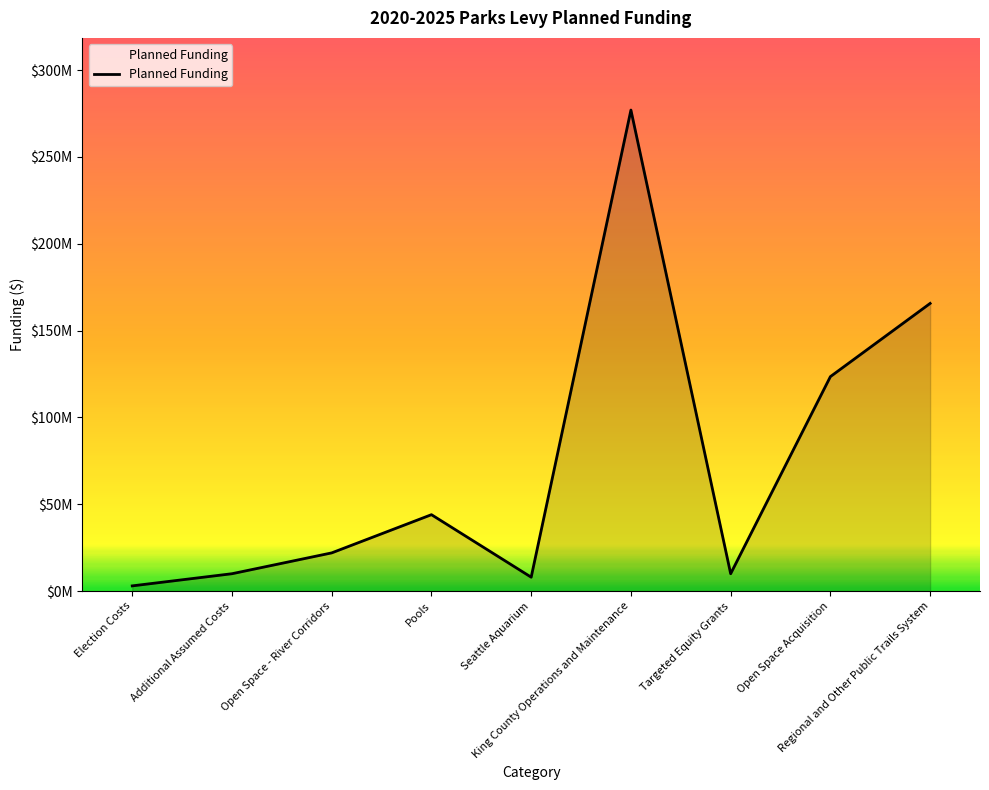

Does the chart display data point markers on the line(s)?

No